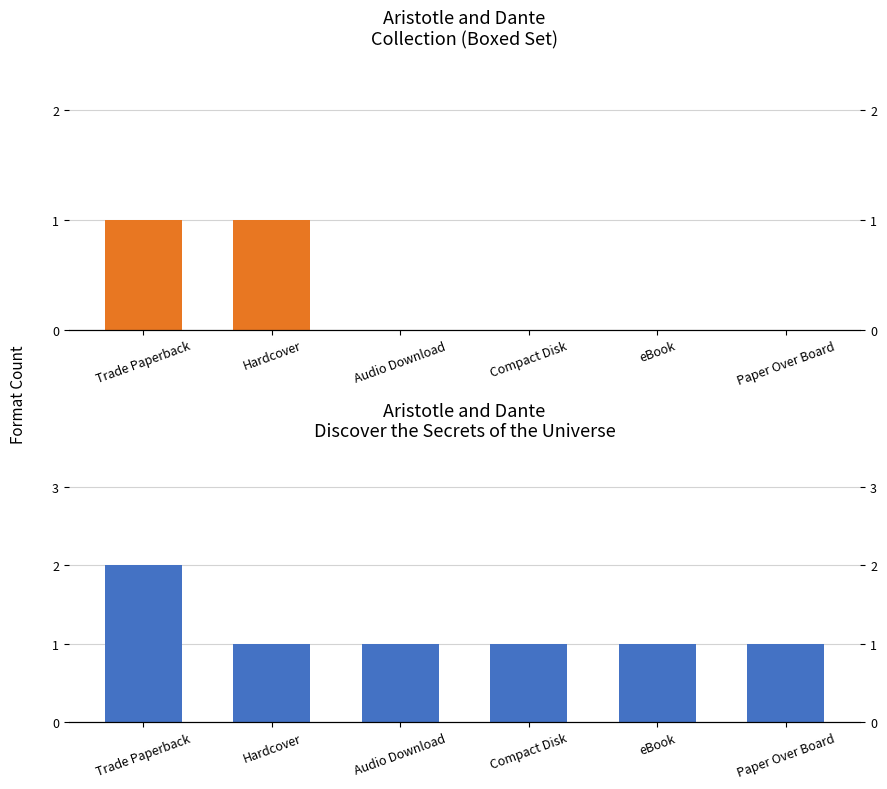

What is the label of the 4th bar from the left?

Compact Disk